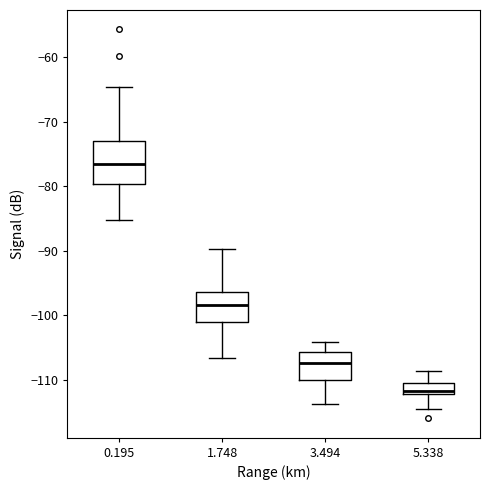

Where is the upper edge of the box at x = 1.748 on the y-axis? The values are not printed on the chart, so give them approximately, as read against the axis.

-96